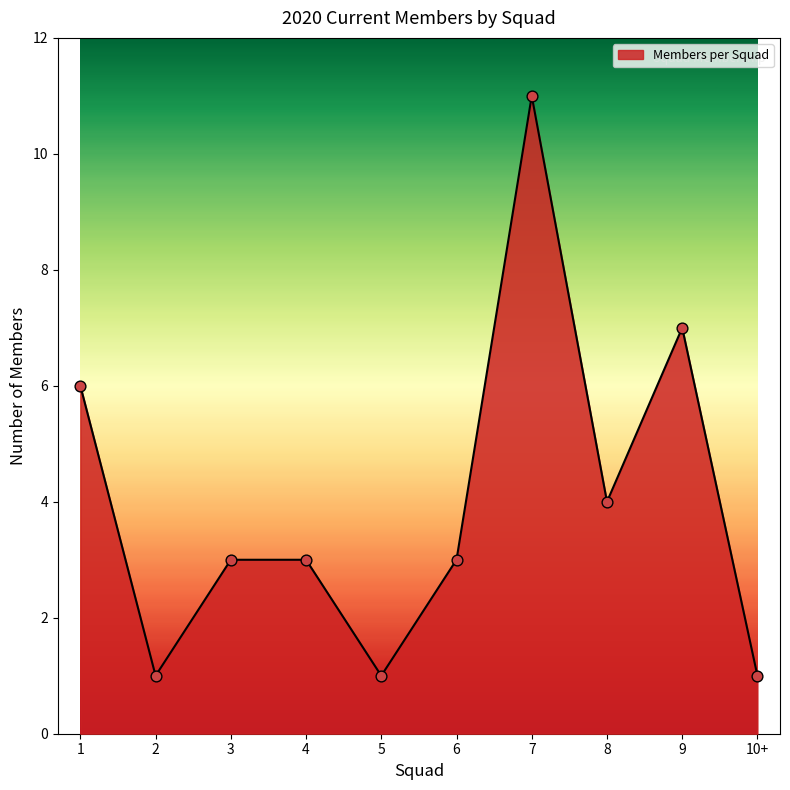

What is the change in value from 6 to 9?

+4